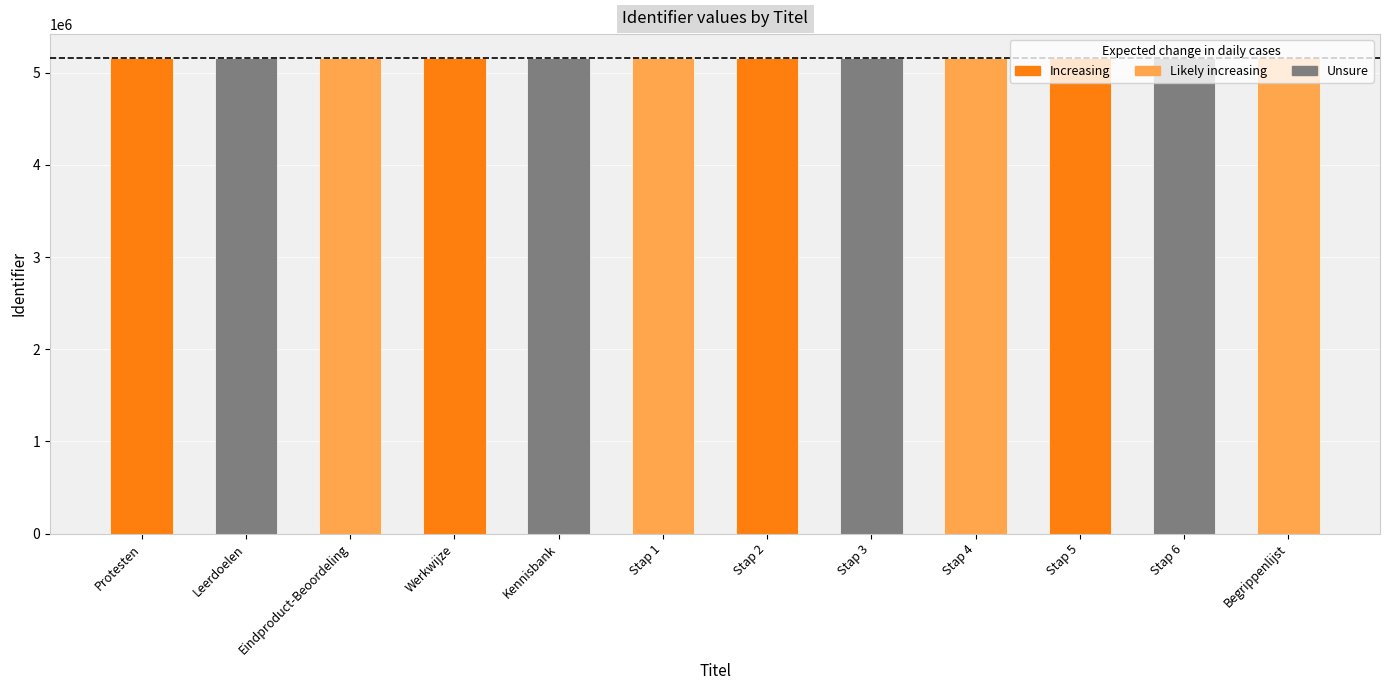

List the labels in order of value, largest first.

Begrippenlijst, Stap 6, Stap 5, Stap 4, Stap 3, Stap 2, Stap 1, Kennisbank, Werkwijze, Eindproduct-Beoordeling, Leerdoelen, Protesten